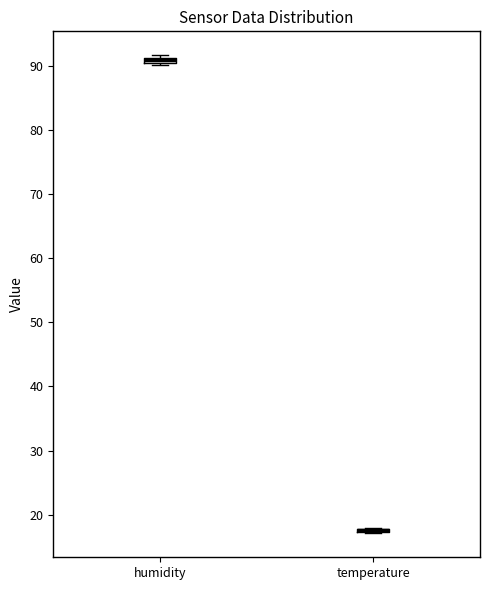

Where is the lower edge of the box for temperature on the y-axis? The values are not printed on the chart, so give them approximately, as read against the axis.

17